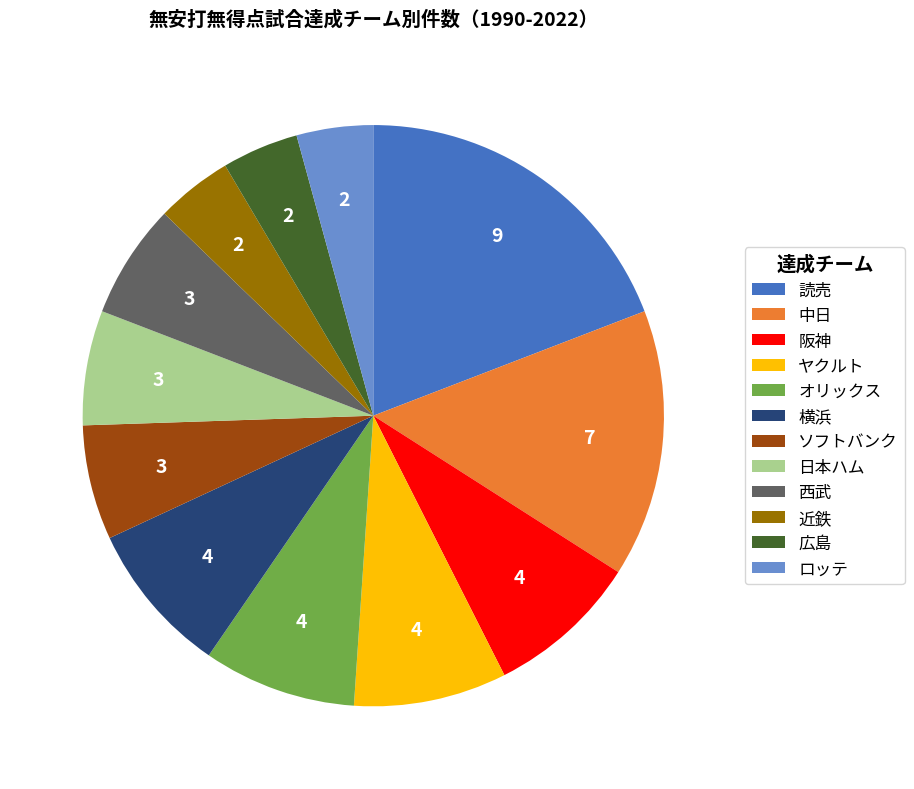

Is 横浜 the majority of the pie?

No